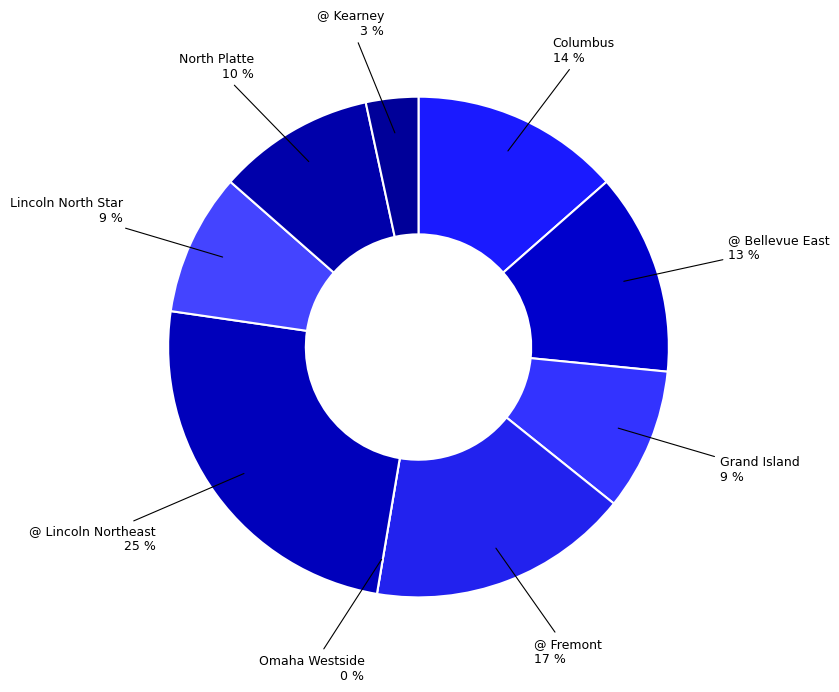

Rank the categories by value from highest to lowest.

@ Lincoln Northeast, @ Fremont, Columbus, @ Bellevue East, North Platte, Grand Island, Lincoln North Star, @ Kearney, Omaha Westside